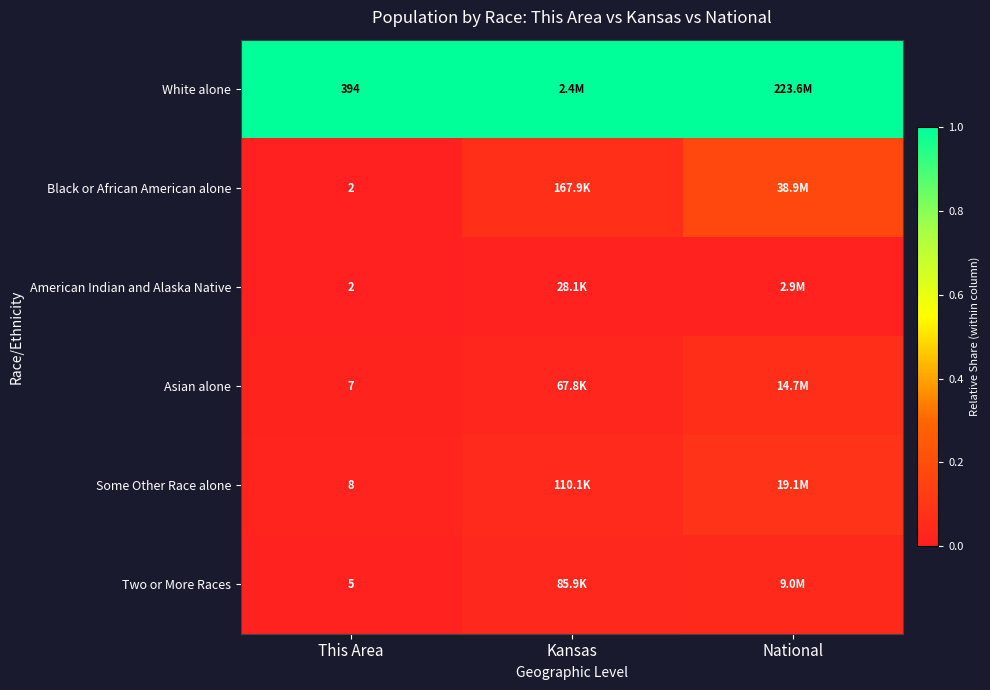

What is the total value across all series at Kansas?

1.2